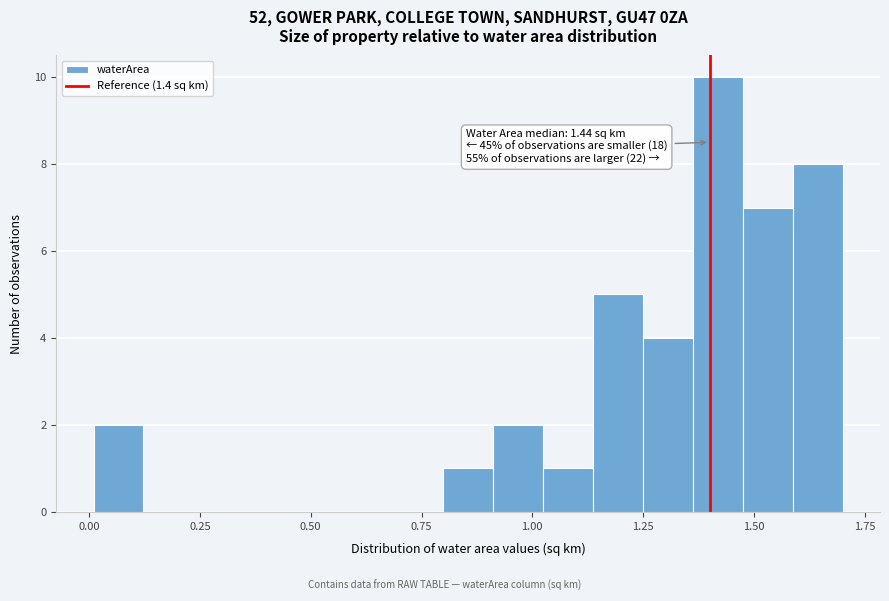

Around what value on the x-axis is the tallest bar? Give the approximate position of its centre, as read against the axis.

1.40